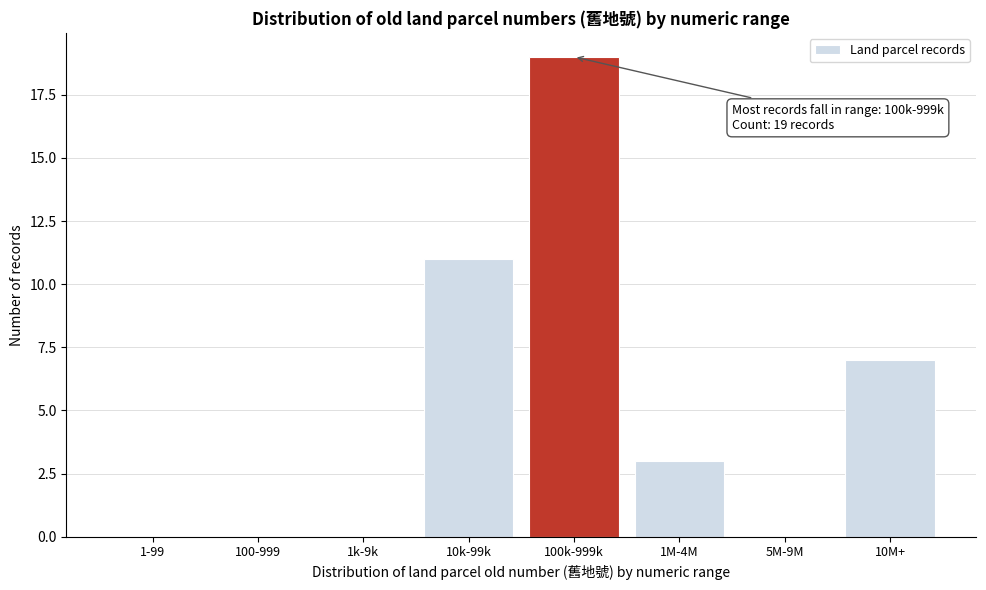

Reading left to right, extract all data points from this chart.

1-99=0	100-999=0	1k-9k=0	10k-99k=11	100k-999k=19	1M-4M=3	5M-9M=0	10M+=7